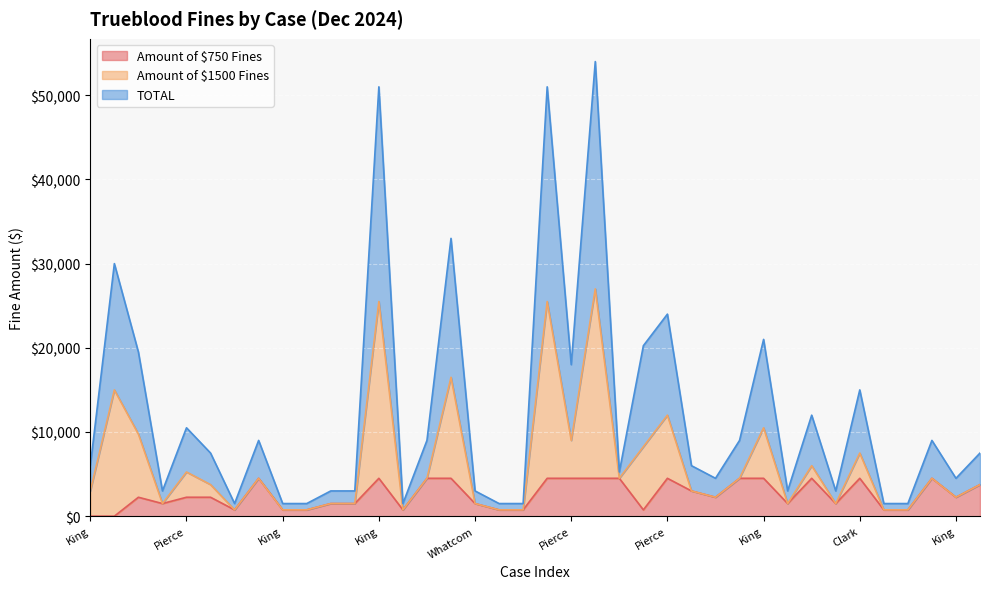

True or false: TOTAL has more than 2 interior local peaks.

True